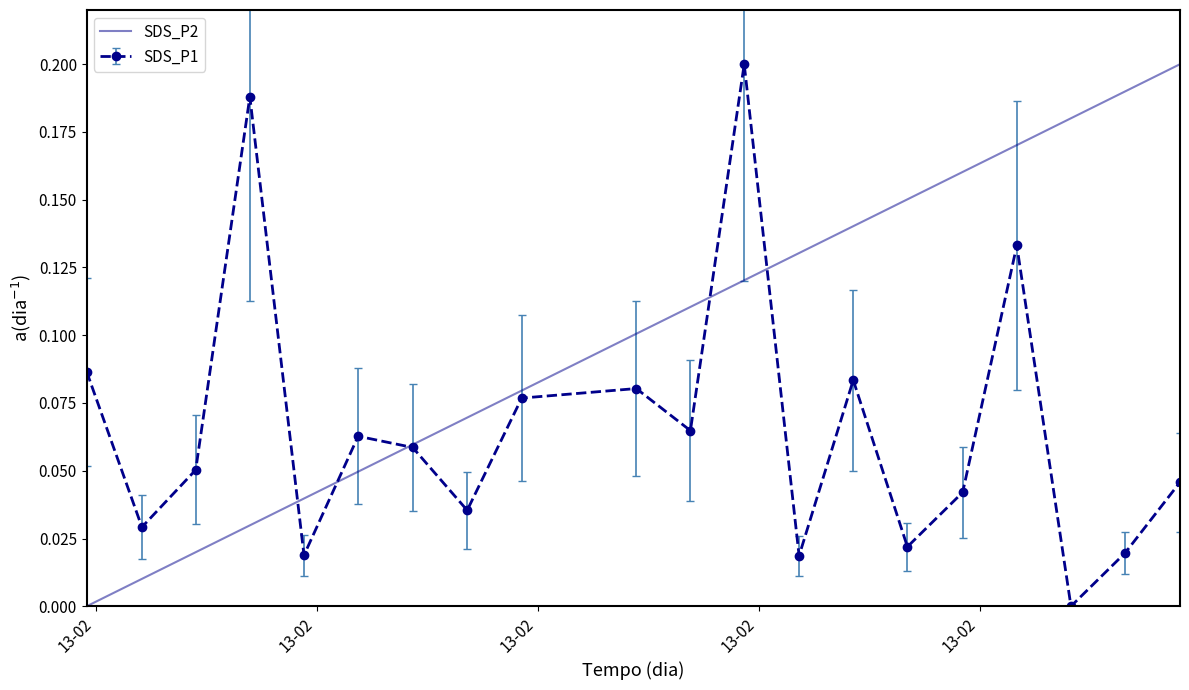

In SDS_P1, how many points are lower than both neighbors (excluding endpoints)?

7